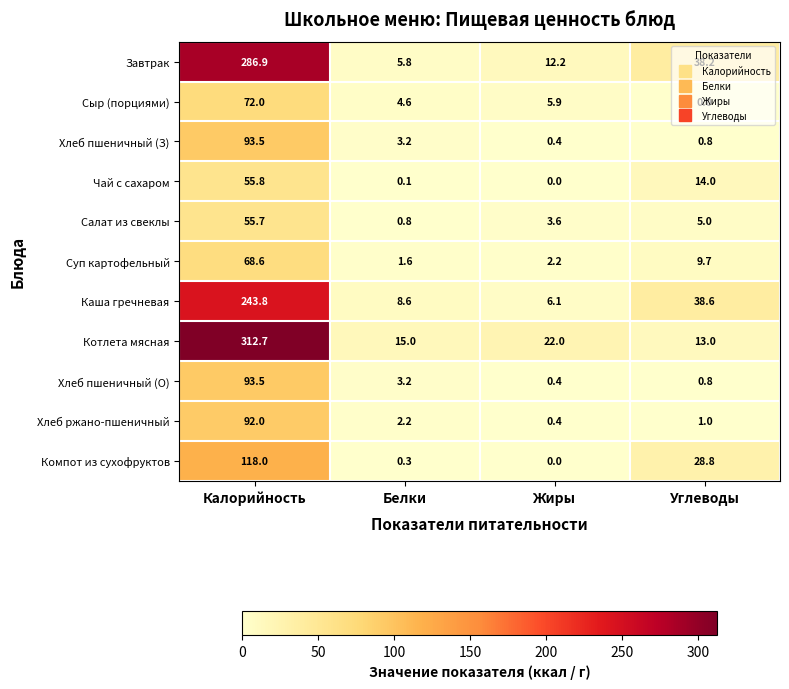

How many data points in Салат из свеклы are less than 5?

2